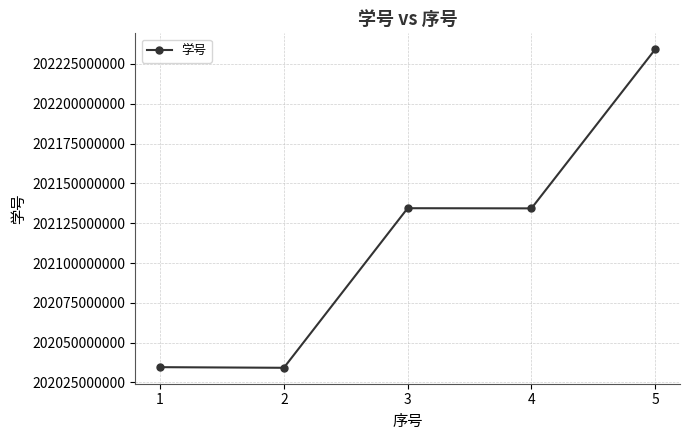

The value at 1 is 286434777425. True or false?

False